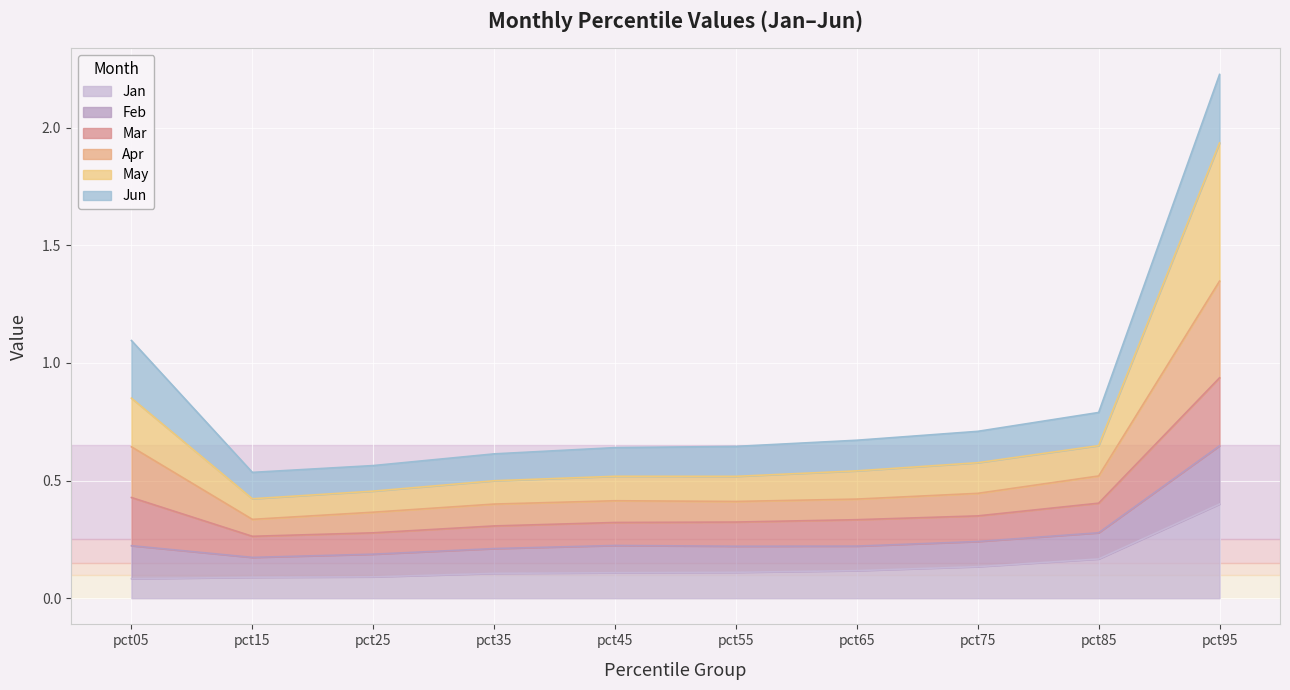

Does the chart display data point markers on the line(s)?

No